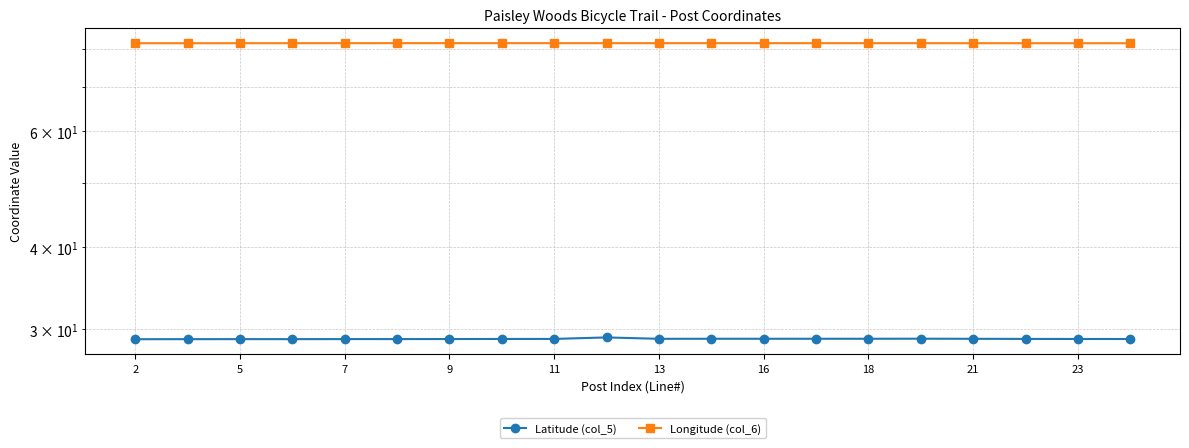

How many Longitude (col_6) values are between 81 and 82?

20